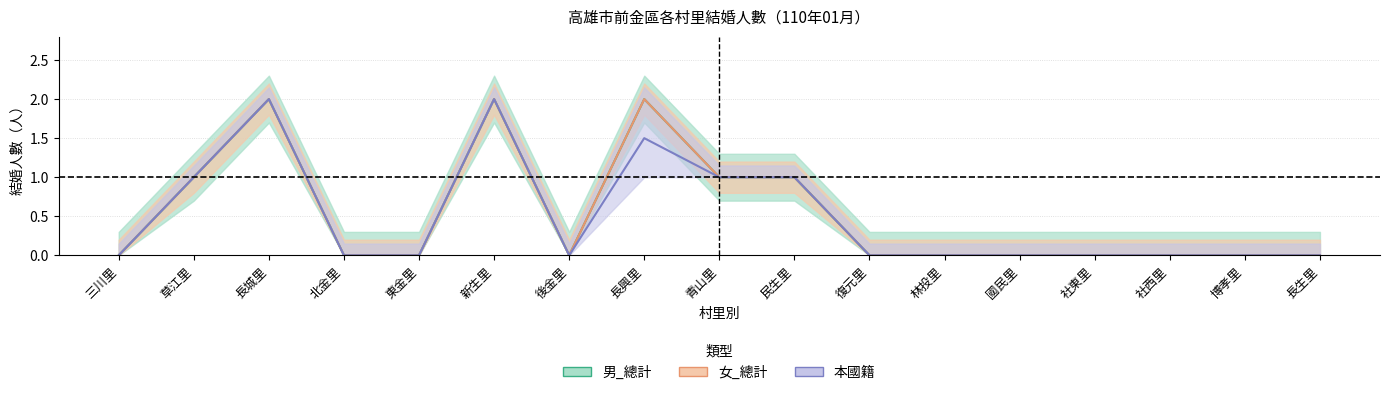

Which series has the largest range (max minus min)?

男_總計